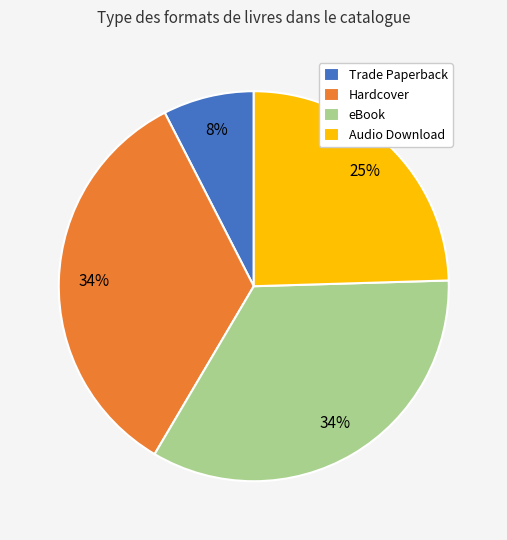

Does Audio Download represent more than half of the total?

No